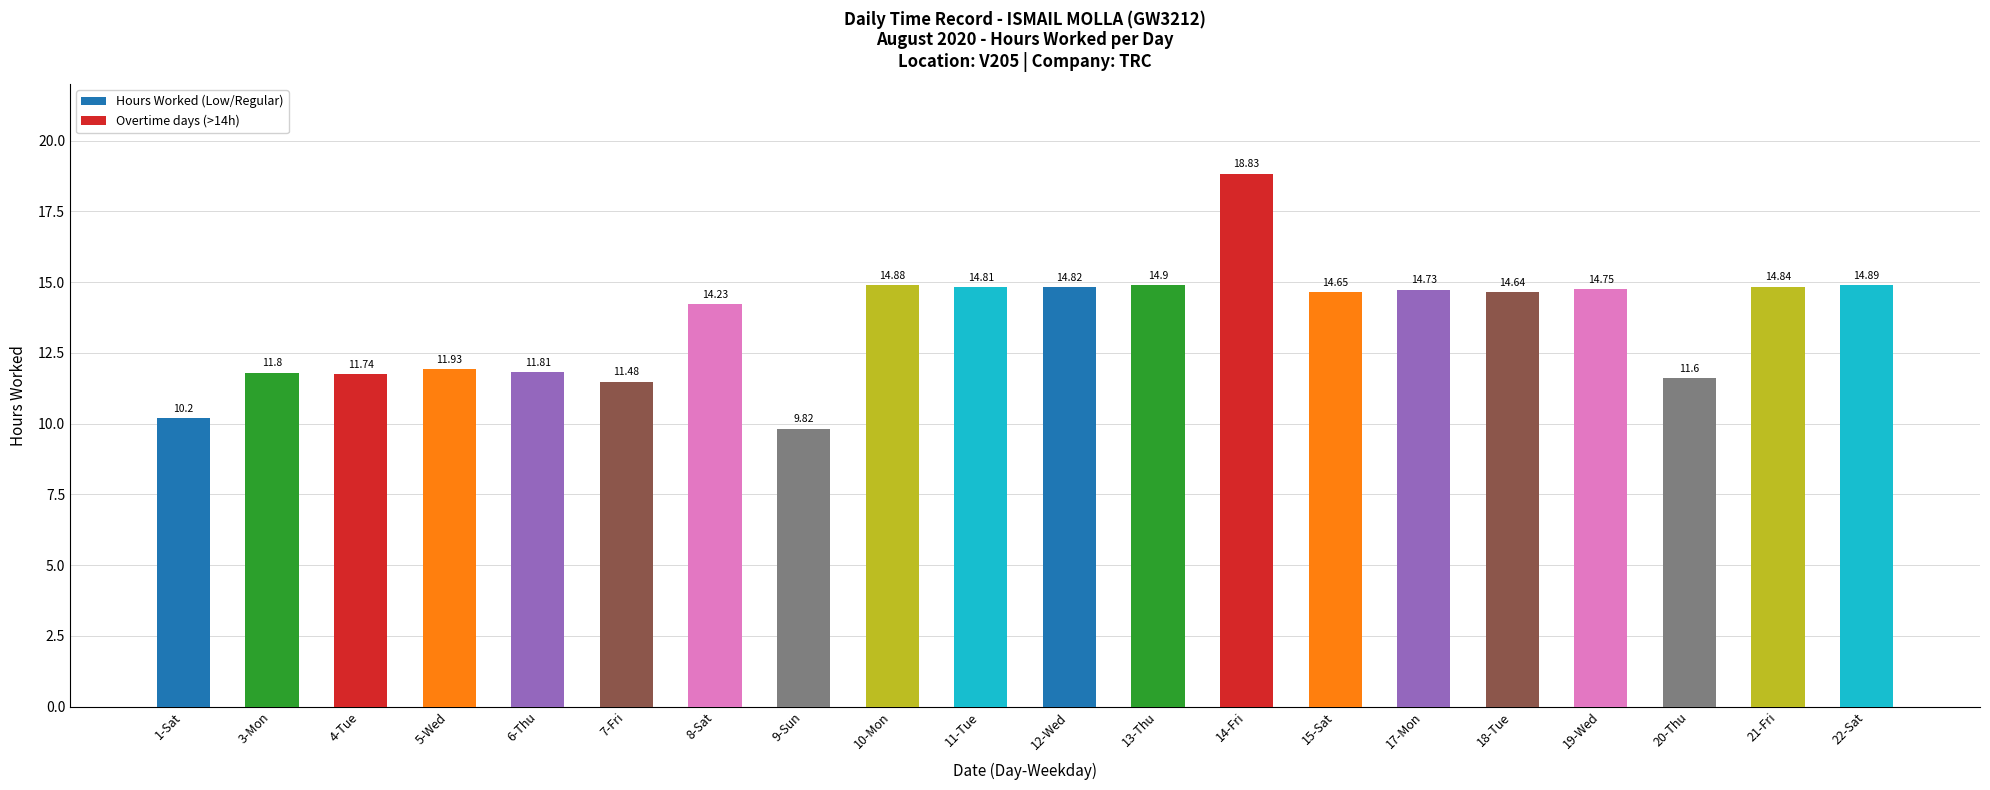

What is the change in value from 13-Thu to 21-Fri?

-0.1